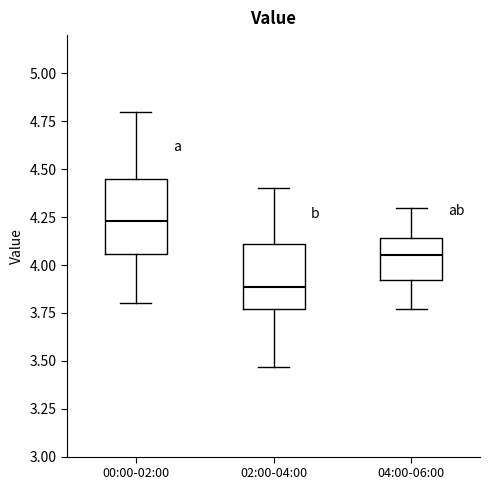

Reading left to right, read every box against the y-axis: the position of its median line, the range the box covers, and the ends of its whiskers. The values are not printed on the chart, so give them approximately, as read against the axis.

00:00-02:00: median 4.25, box 4.05 to 4.45, whiskers 3.80 to 4.80
02:00-04:00: median 3.90, box 3.75 to 4.10, whiskers 3.45 to 4.40
04:00-06:00: median 4.05, box 3.90 to 4.15, whiskers 3.75 to 4.30